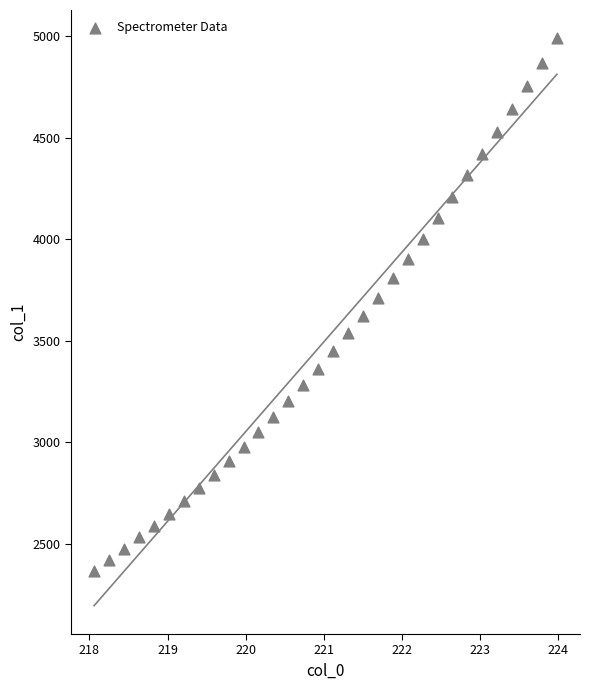

What is the range of Y values (max minus min)?

2620.0